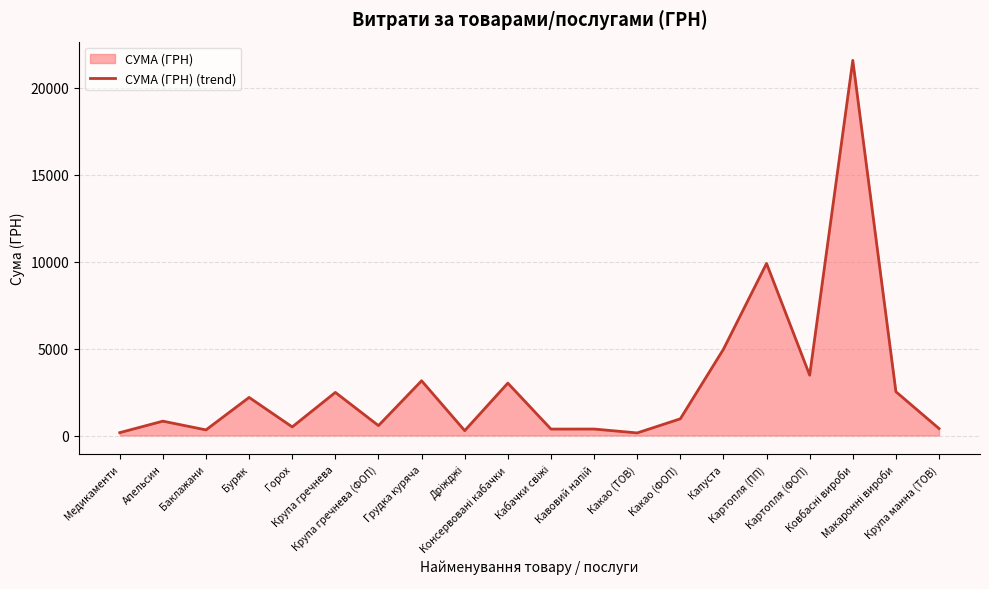

At which label does the data first exceed 960?

Буряк